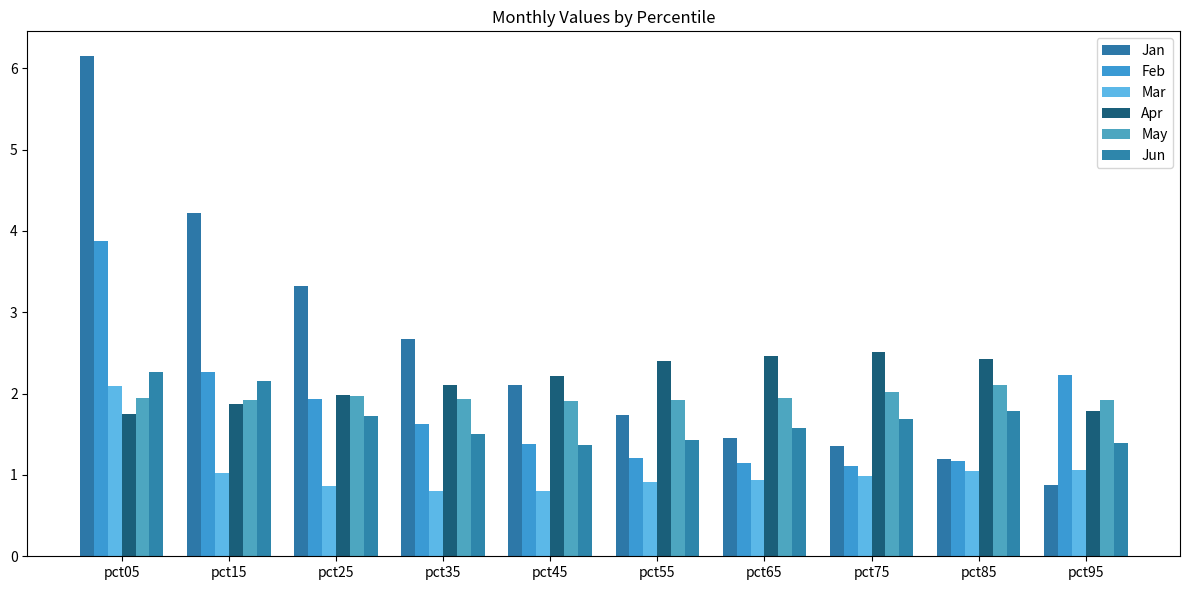

What are all the series names shown in the legend?

Jan, Feb, Mar, Apr, May, Jun